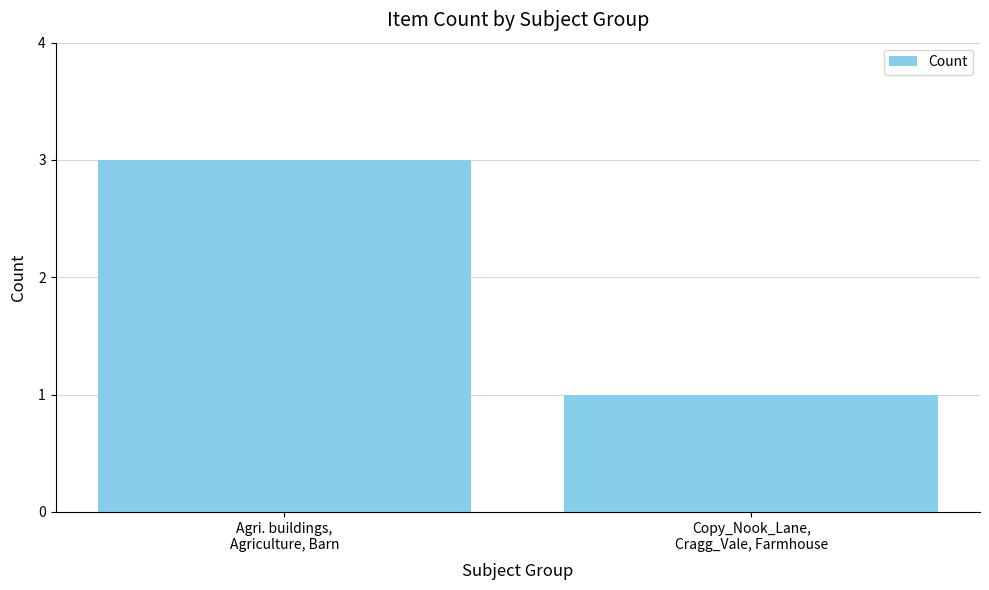

Rank the categories by value from lowest to highest.

Copy_Nook_Lane,
Cragg_Vale, Farmhouse, Agri. buildings,
Agriculture, Barn